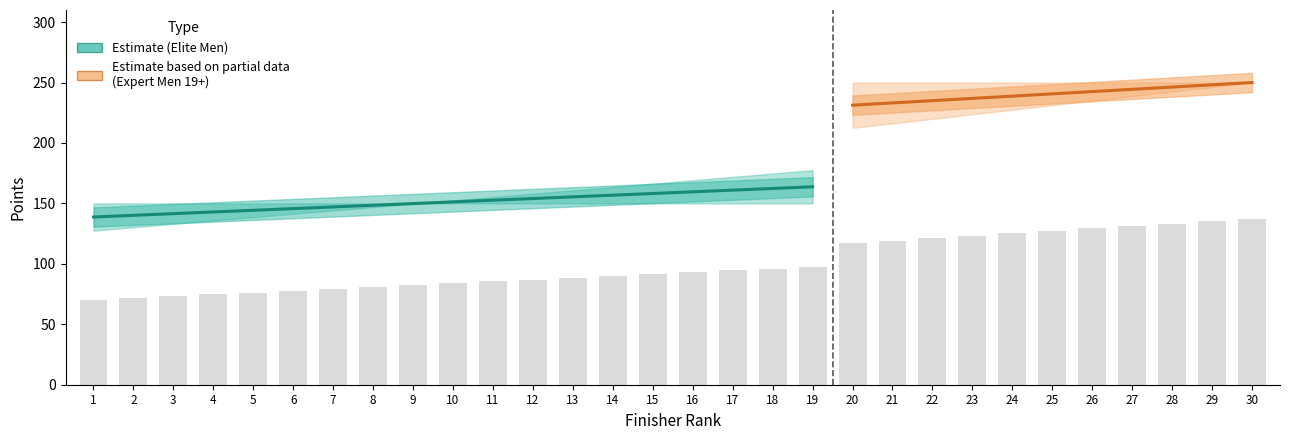

What value does the data have at 23?

123.1